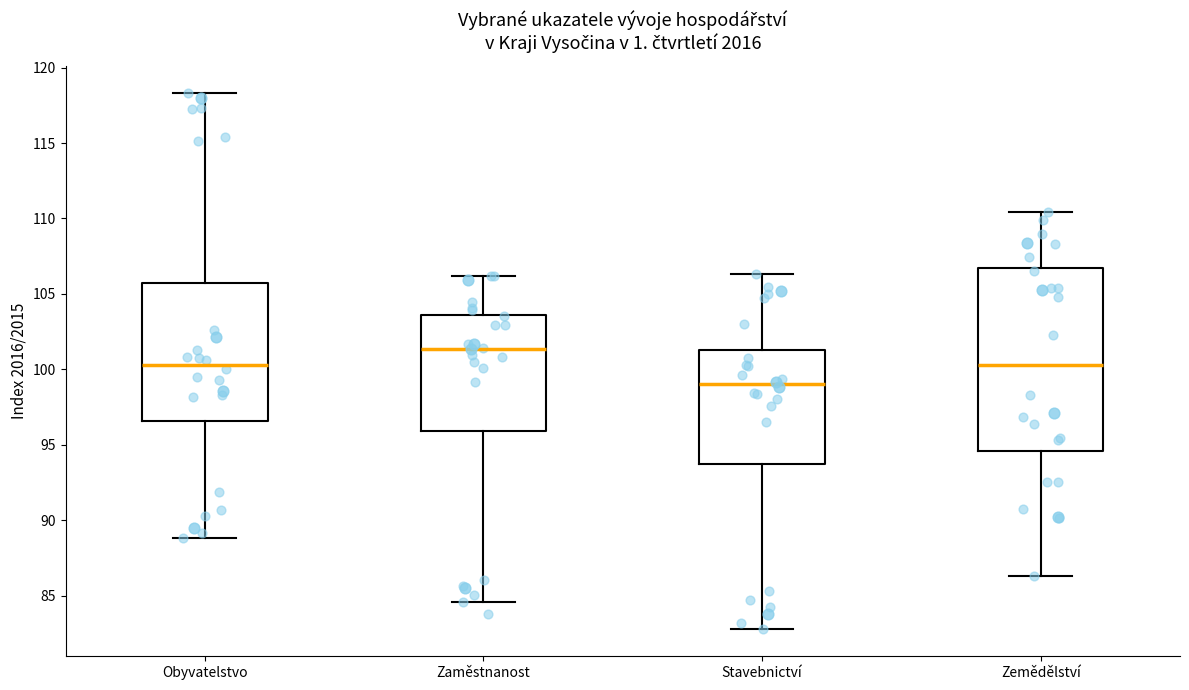

Reading left to right, read every box against the y-axis: the position of its median line, the range the box covers, and the ends of its whiskers. The values are not printed on the chart, so give them approximately, as read against the axis.

Obyvatelstvo: median 100.5, box 96.5 to 105.5, whiskers 89.0 to 118.5
Zaměstnanost: median 101.5, box 96.0 to 103.5, whiskers 84.5 to 106.0
Stavebnictví: median 99.0, box 93.5 to 101.5, whiskers 83.0 to 106.5
Zemědělství: median 100.5, box 94.5 to 106.5, whiskers 86.5 to 110.5